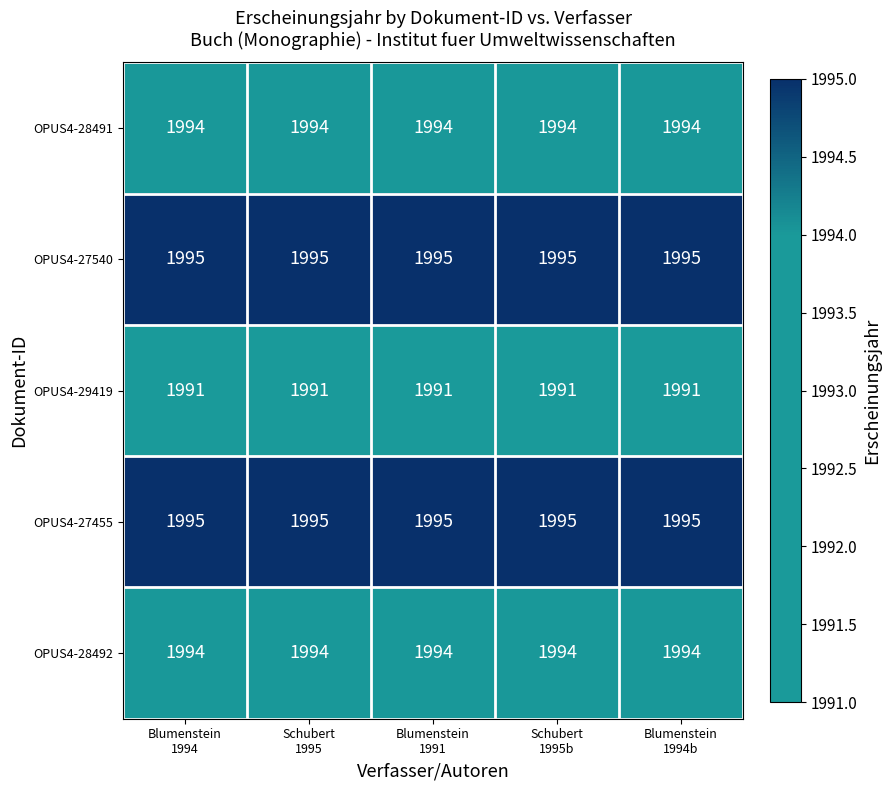

What is the maximum value shown in the chart?

1995